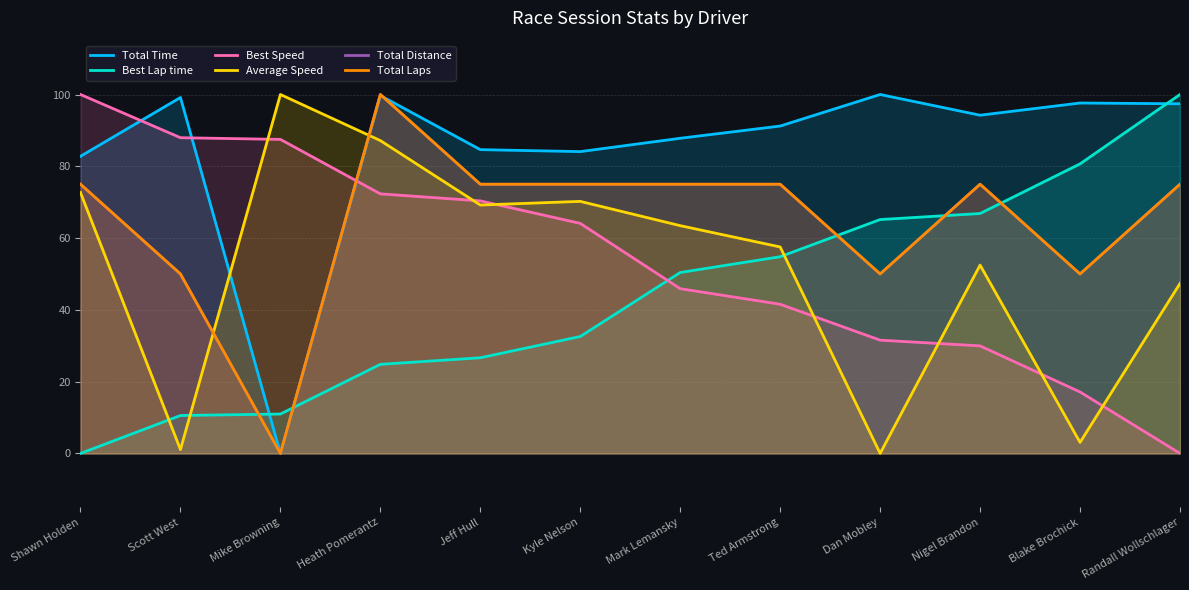

What is the sum of the Total Laps values at Heath Pomerantz and Randall Wollschlager?

175.0